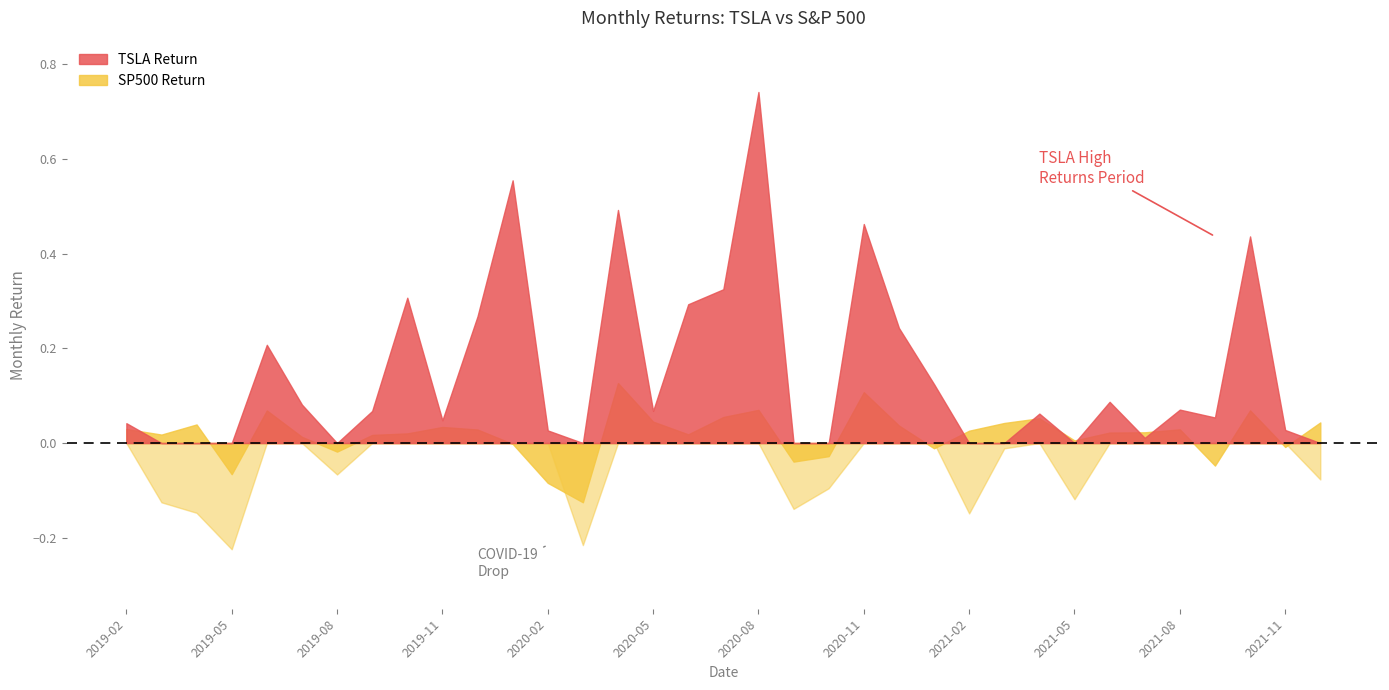

Reading left to right, list all the values displayed in this chart.

TSLA Return: 2019-02=0.0	2019-03=-0.1	2019-04=-0.1	2019-05=-0.2	2019-06=0.2	2019-07=0.1	2019-08=-0.1	2019-09=0.1	2019-10=0.3	2019-11=0.0	2019-12=0.3	2020-01=0.6	2020-02=0.0	2020-03=-0.2	2020-04=0.5	2020-05=0.1	2020-06=0.3	2020-07=0.3	2020-08=0.7	2020-09=-0.1	2020-10=-0.1	2020-11=0.5	2020-12=0.2	2021-01=0.1	2021-02=-0.1	2021-03=-0.0	2021-04=0.1	2021-05=-0.1	2021-06=0.1	2021-07=0.0	2021-08=0.1	2021-09=0.1	2021-10=0.4	2021-11=0.0	2021-12=-0.1
SP500 Return: 2019-02=0.0	2019-03=0.0	2019-04=0.0	2019-05=-0.1	2019-06=0.1	2019-07=0.0	2019-08=-0.0	2019-09=0.0	2019-10=0.0	2019-11=0.0	2019-12=0.0	2020-01=-0.0	2020-02=-0.1	2020-03=-0.1	2020-04=0.1	2020-05=0.0	2020-06=0.0	2020-07=0.1	2020-08=0.1	2020-09=-0.0	2020-10=-0.0	2020-11=0.1	2020-12=0.0	2021-01=-0.0	2021-02=0.0	2021-03=0.0	2021-04=0.1	2021-05=0.0	2021-06=0.0	2021-07=0.0	2021-08=0.0	2021-09=-0.0	2021-10=0.1	2021-11=-0.0	2021-12=0.0